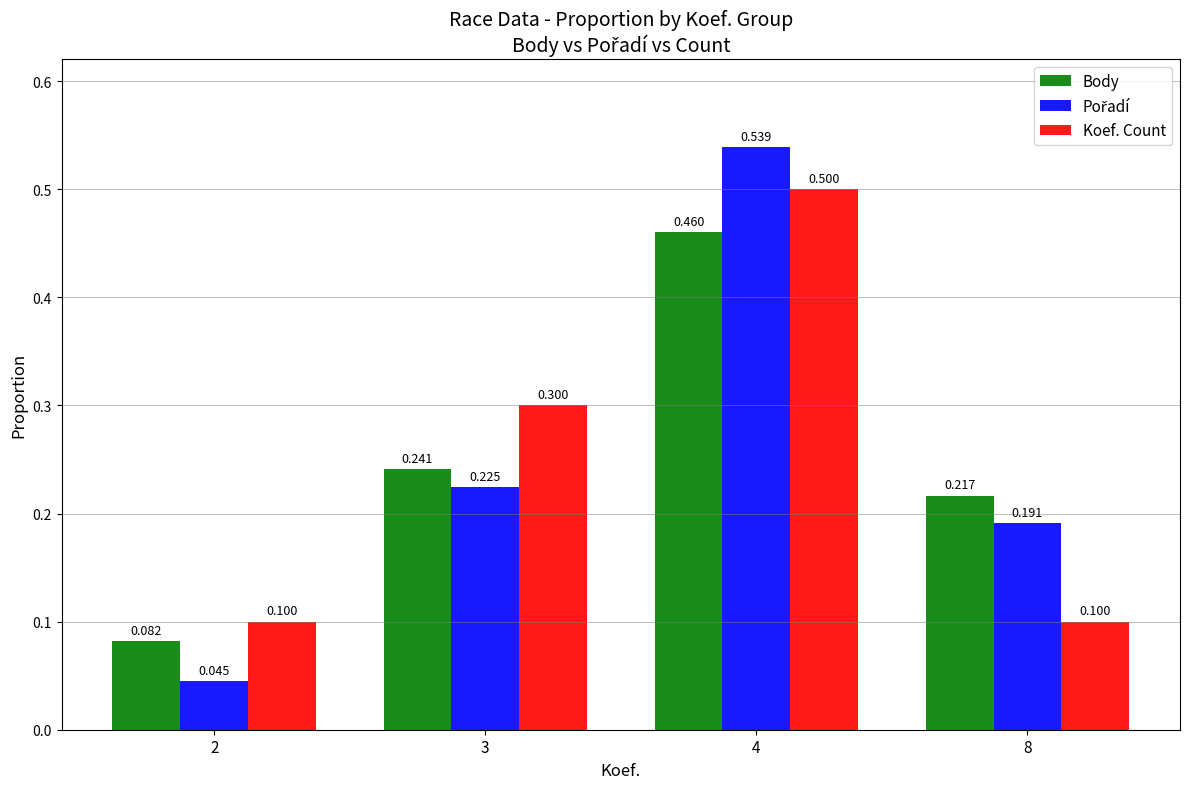

Which has a higher value, 2 or 4?

4